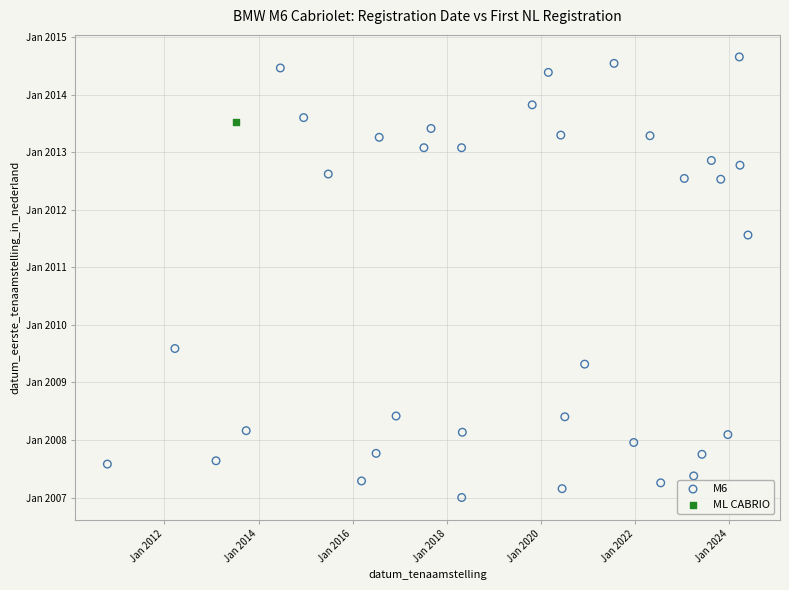

What are all the series names shown in the legend?

M6, ML CABRIO